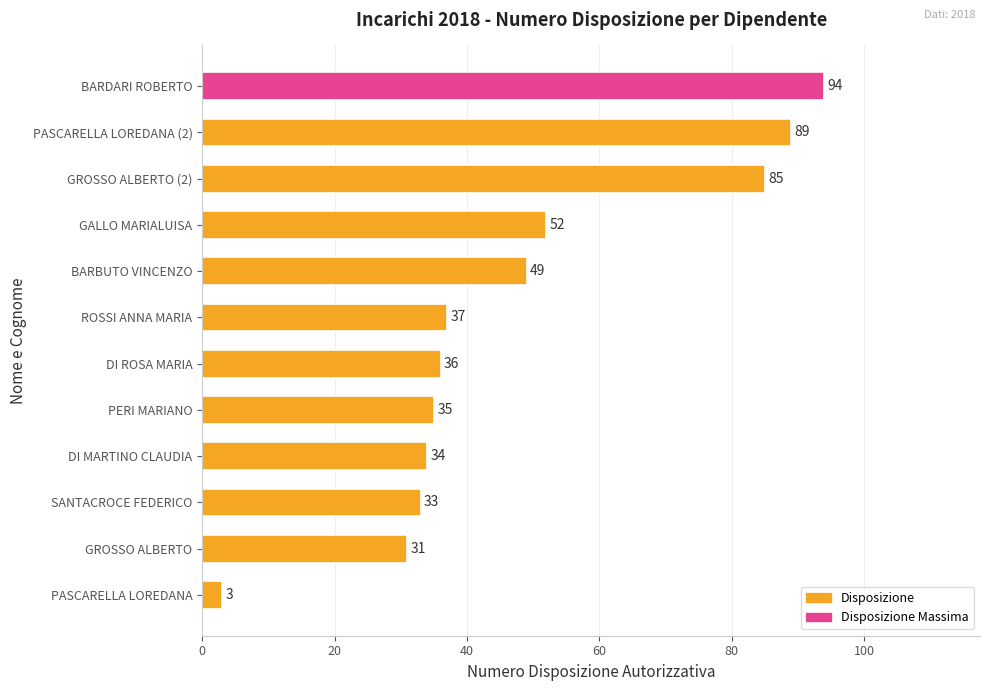

At which category does the chart reach its peak across all series?

BARDARI ROBERTO